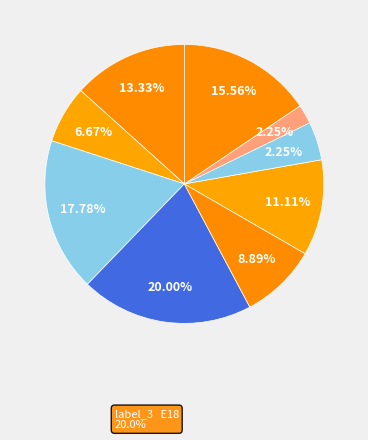

What portion of the pie excludes 6?

93.3%